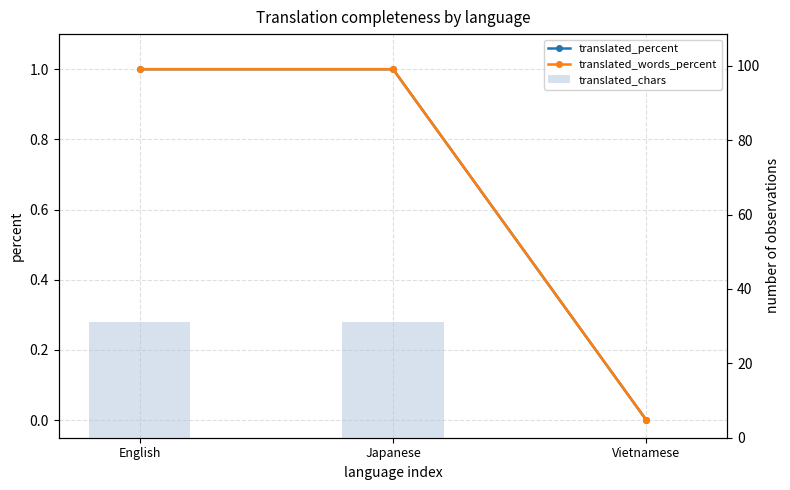

What is the difference between the maximum and minimum values in the translated_chars series?

31